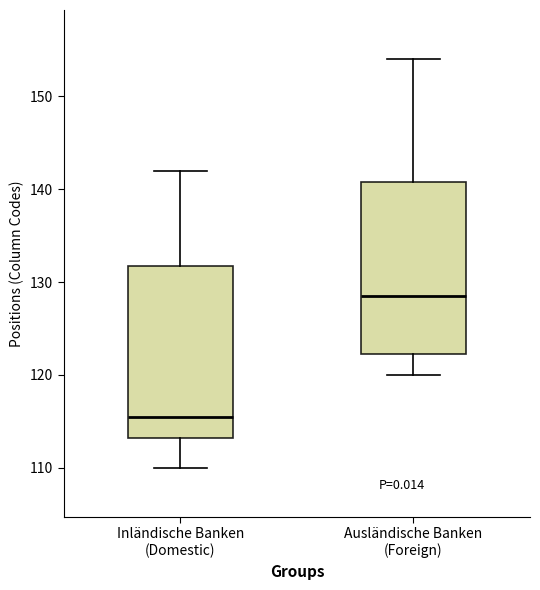

Which box has the lowest median line?

Inländische Banken (Domestic)